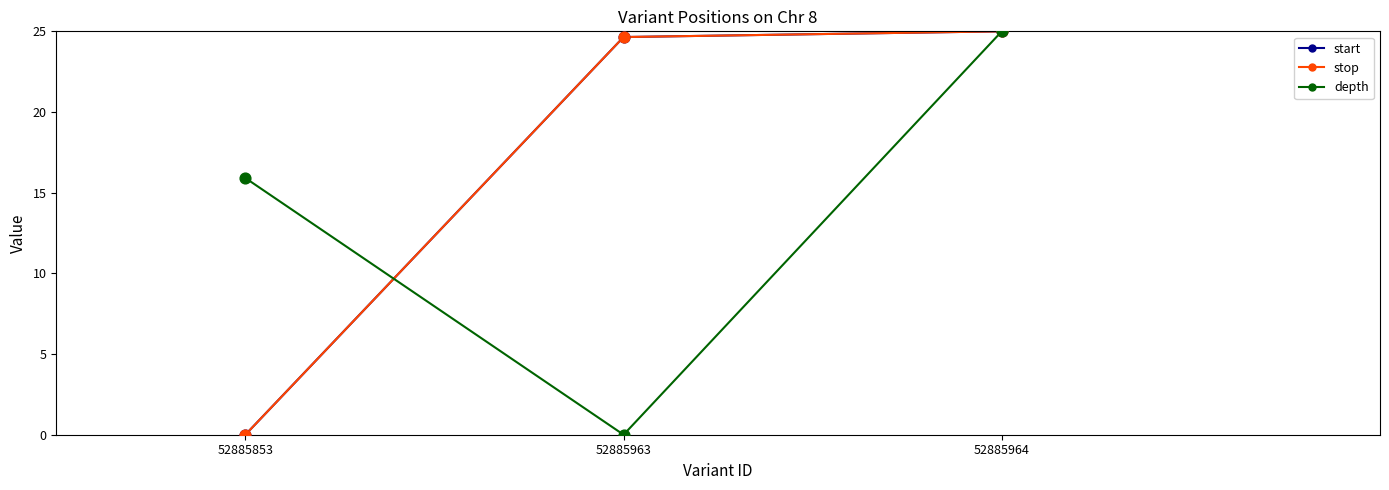

At how many categories does at least one series exceed 9?

3